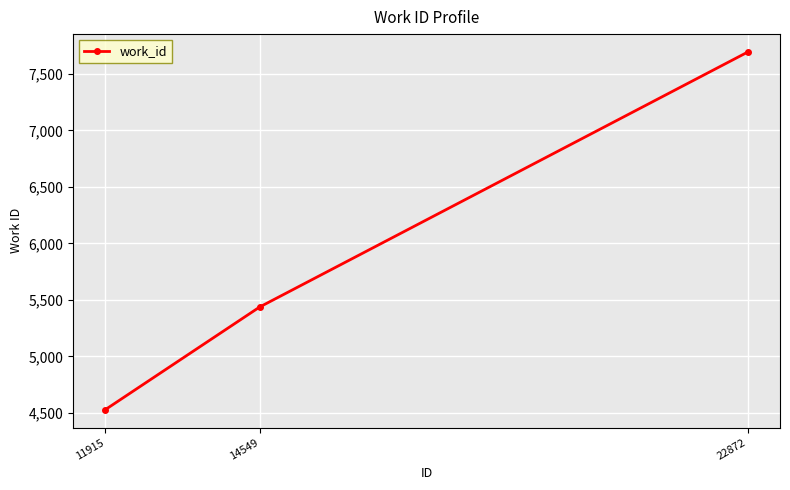

Is it true that the value at 11915 is 4529?

True